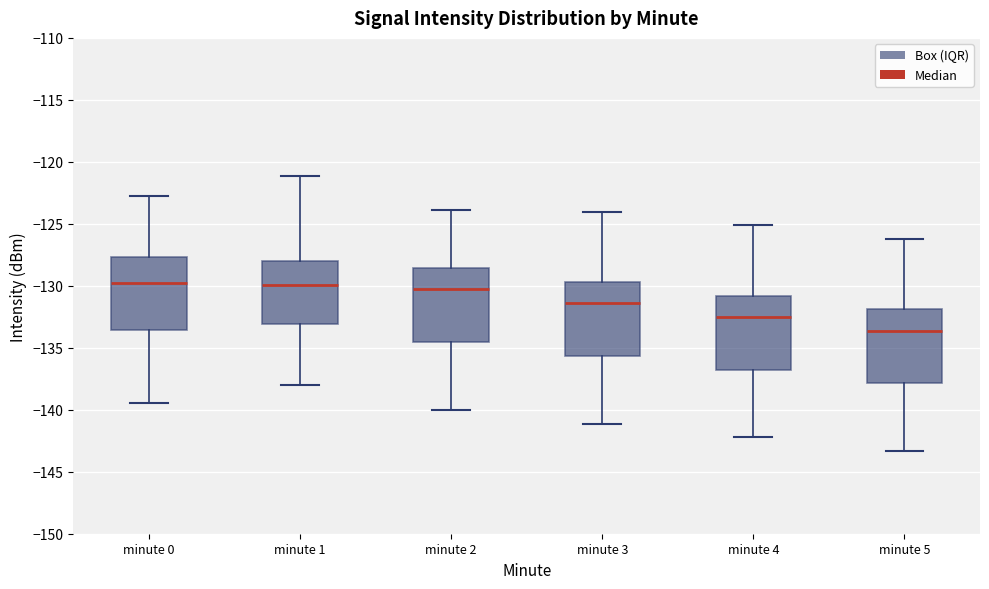

Reading left to right, read every box against the y-axis: the position of its median line, the range the box covers, and the ends of its whiskers. The values are not printed on the chart, so give them approximately, as read against the axis.

minute 0: median -130.0, box -133.5 to -127.5, whiskers -139.5 to -122.5
minute 1: median -130.0, box -133.0 to -128.0, whiskers -138.0 to -121.0
minute 2: median -130.5, box -134.5 to -128.5, whiskers -140.0 to -124.0
minute 3: median -131.5, box -135.5 to -129.5, whiskers -141.0 to -124.0
minute 4: median -132.5, box -137.0 to -131.0, whiskers -142.0 to -125.0
minute 5: median -133.5, box -138.0 to -132.0, whiskers -143.5 to -126.0